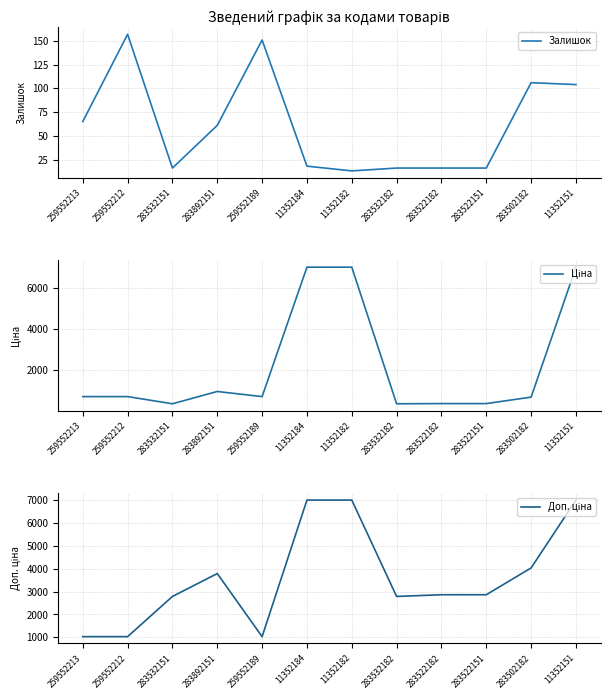

List the series in order of their peak value, highest first.

Ціна, Доп. ціна, Залишок